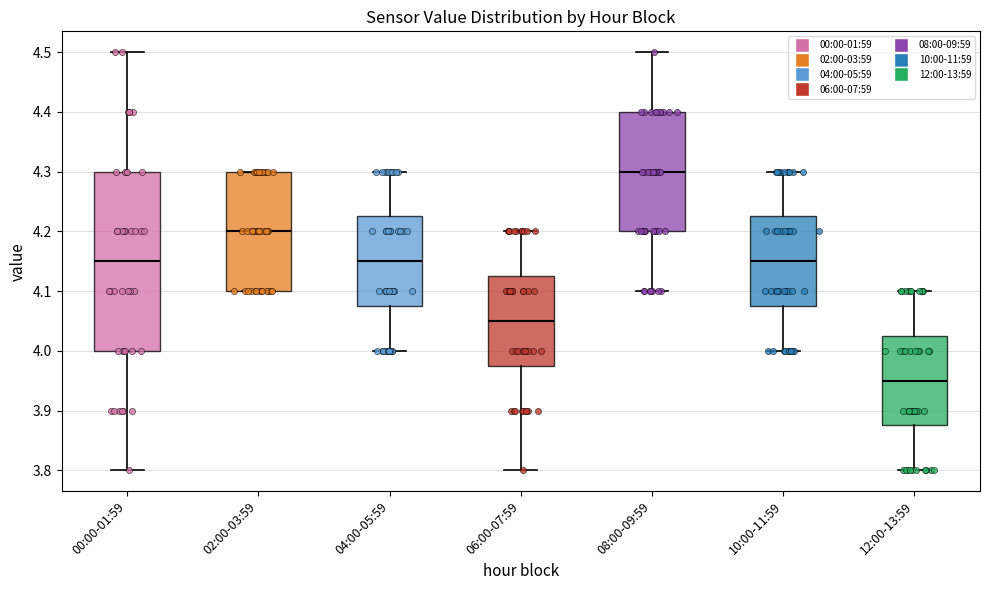

Reading left to right, transcribe this box plot: for each box, give where its median line is, the range the box spans, and where its two whiskers end, as read against the y-axis. The values are not printed on the chart, so give them approximately, as read against the axis.

00:00-01:59: median 4.15, box 4.00 to 4.30, whiskers 3.80 to 4.50
02:00-03:59: median 4.20, box 4.10 to 4.30, whiskers 4.10 to 4.30
04:00-05:59: median 4.15, box 4.08 to 4.23, whiskers 4.00 to 4.30
06:00-07:59: median 4.05, box 3.98 to 4.13, whiskers 3.80 to 4.20
08:00-09:59: median 4.30, box 4.20 to 4.40, whiskers 4.10 to 4.50
10:00-11:59: median 4.15, box 4.08 to 4.23, whiskers 4.00 to 4.30
12:00-13:59: median 3.95, box 3.88 to 4.03, whiskers 3.80 to 4.10